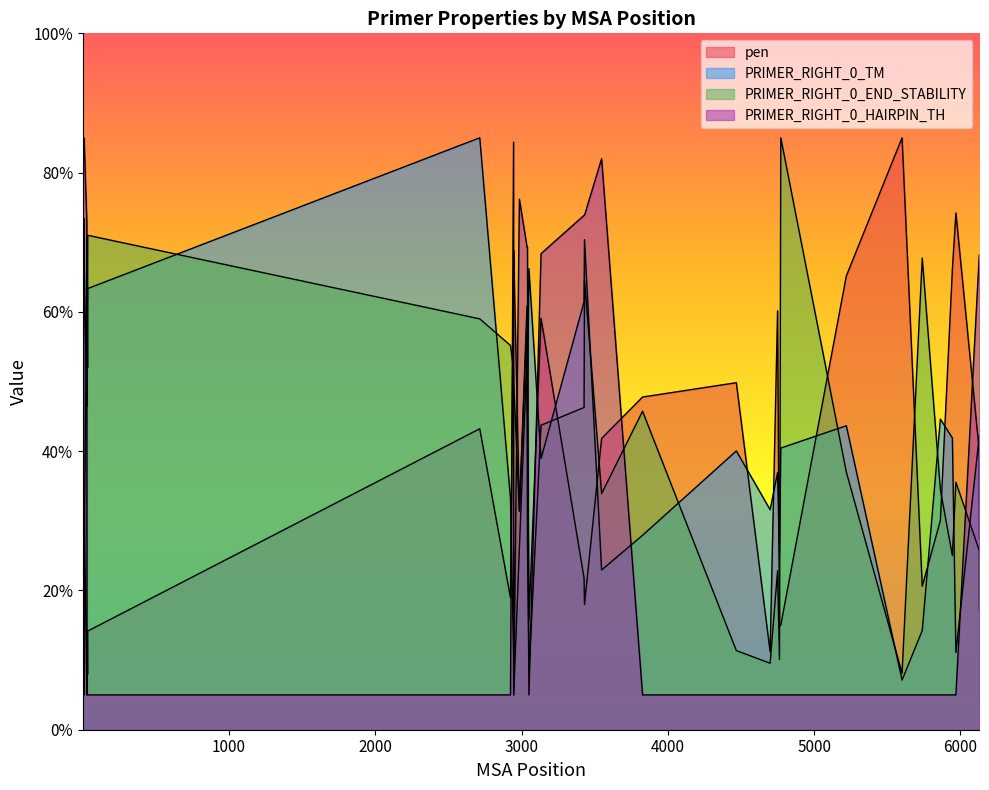

What is the minimum value for PRIMER_RIGHT_0_HAIRPIN_TH?

5.0